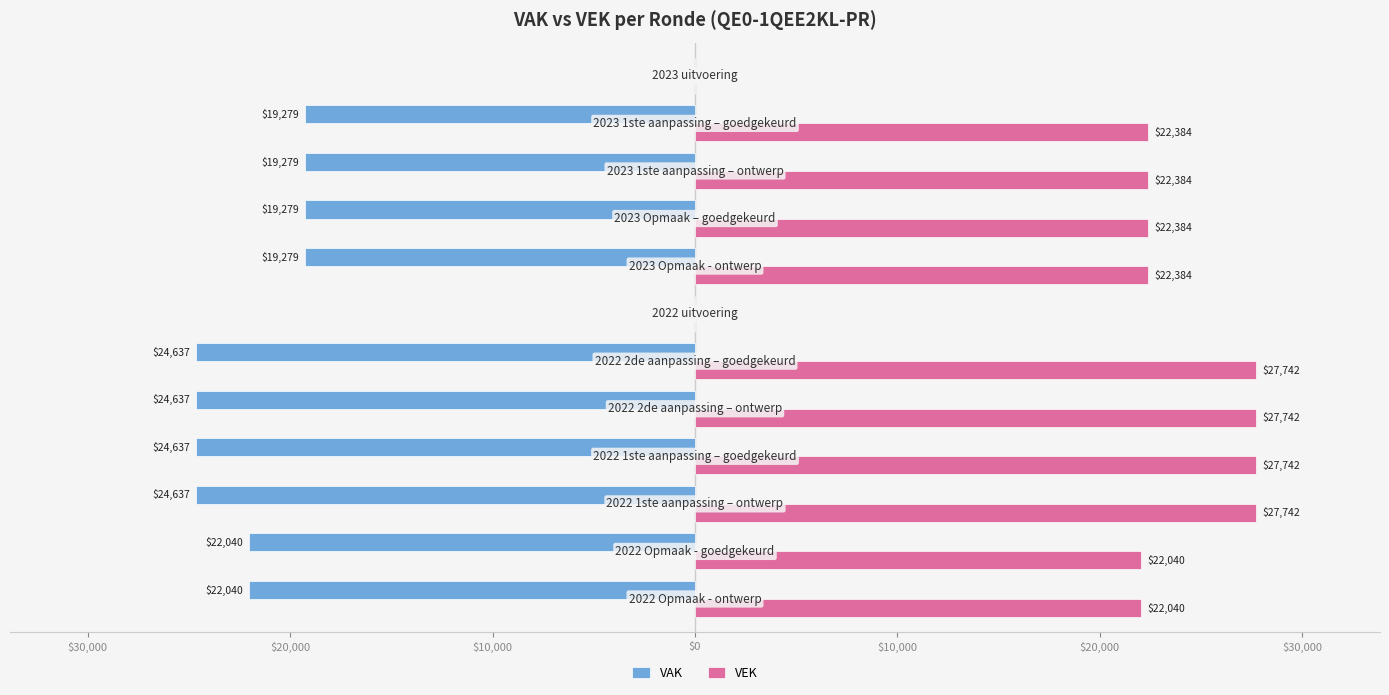

What are all the series names shown in the legend?

VAK, VEK